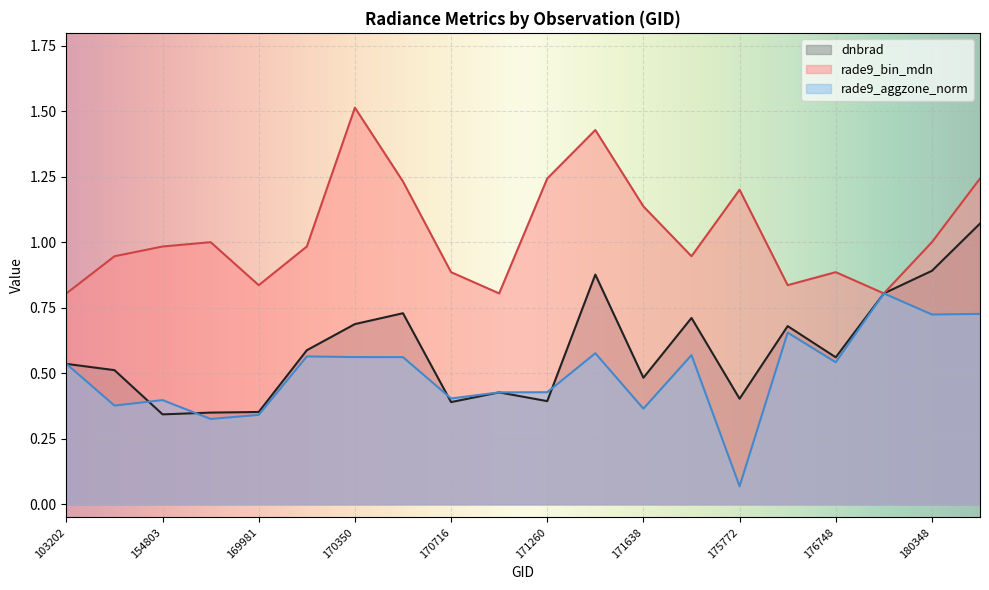

In rade9_aggzone_norm, how many points are higher than both neighbors (excluding endpoints)?

6